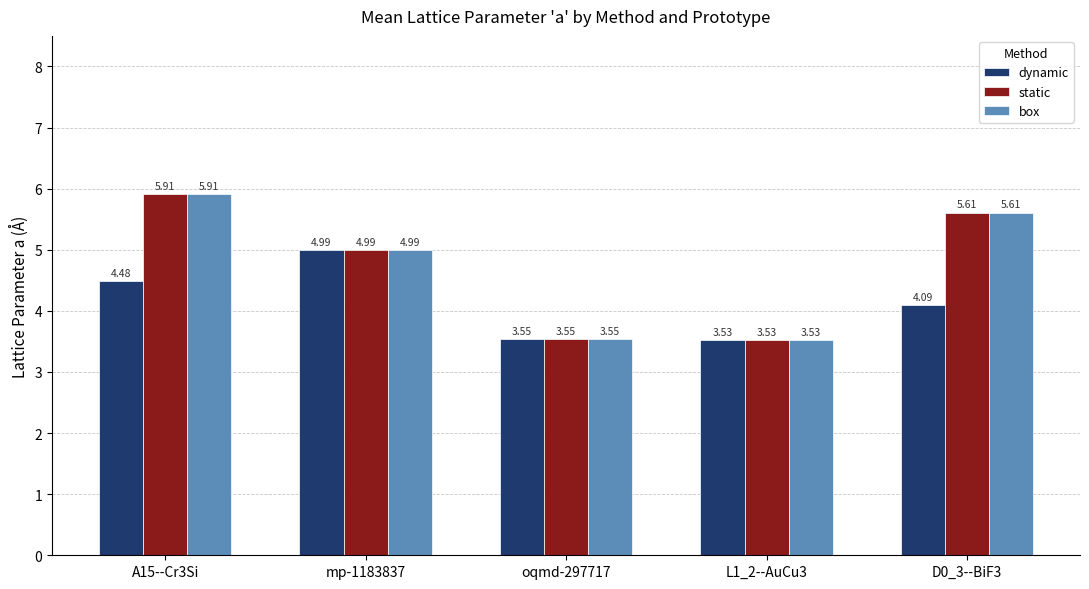

What is the value of the dynamic bar at the 1st from the left?

4.5